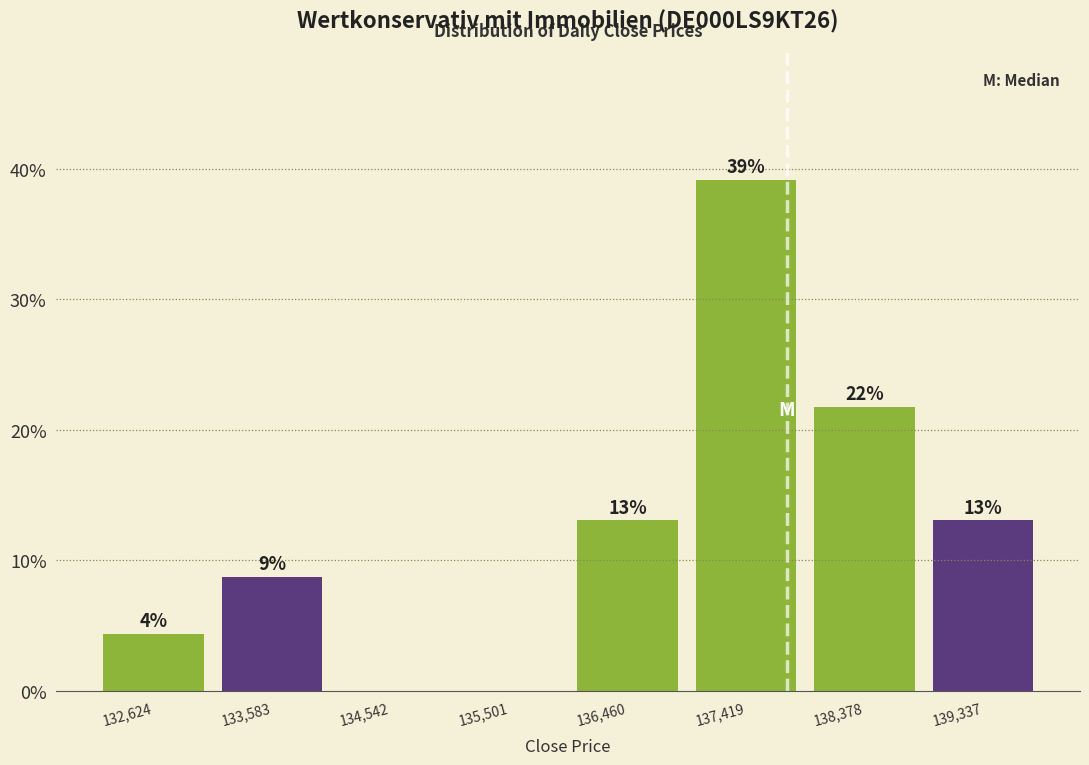

Which range on the x-axis has the tallest bar?

136900 to 137900